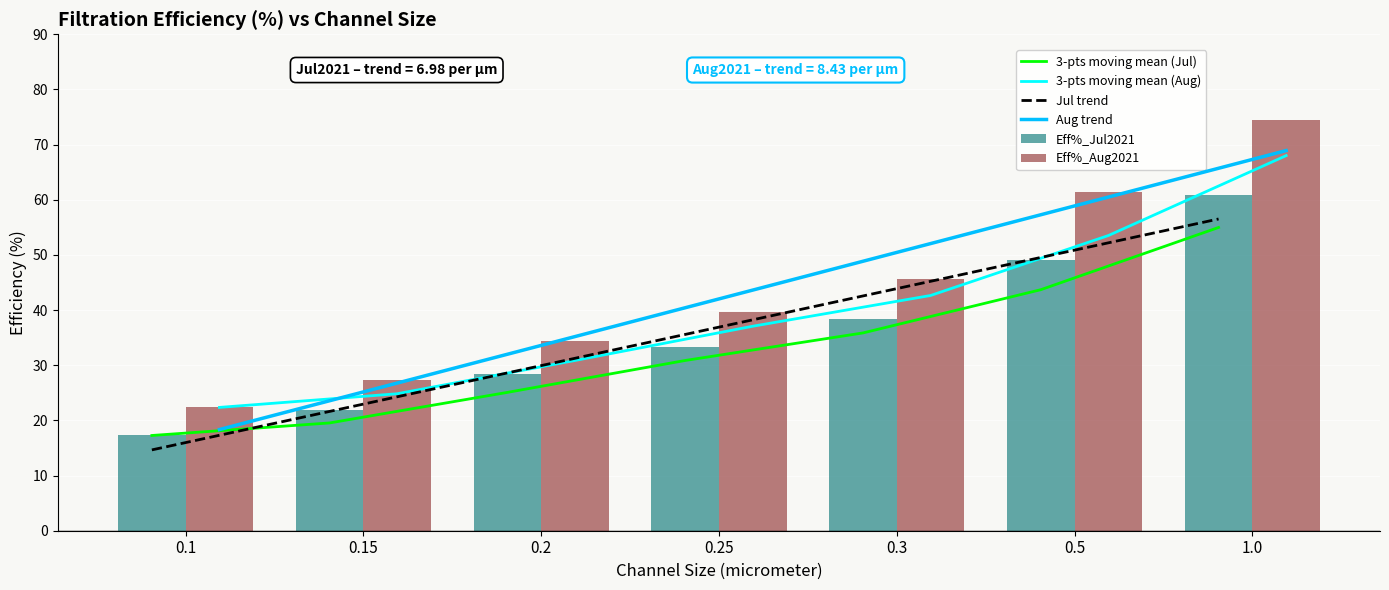

What is the spread (max minus min) of values at 0.5?

17.8